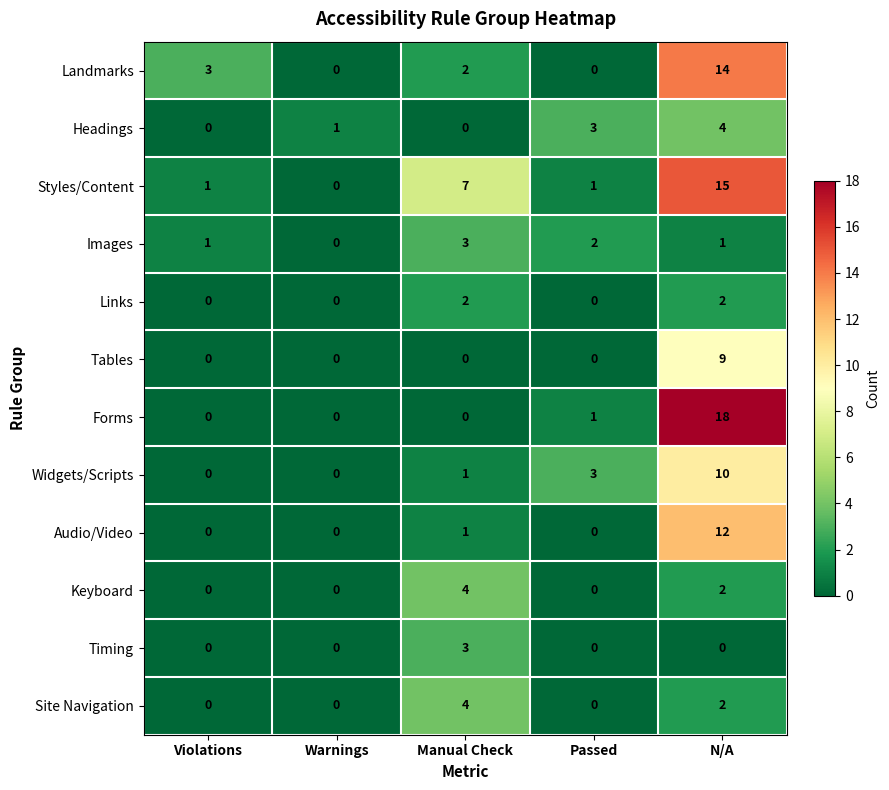

True or false: Timing has a value of 0 at Warnings.

True